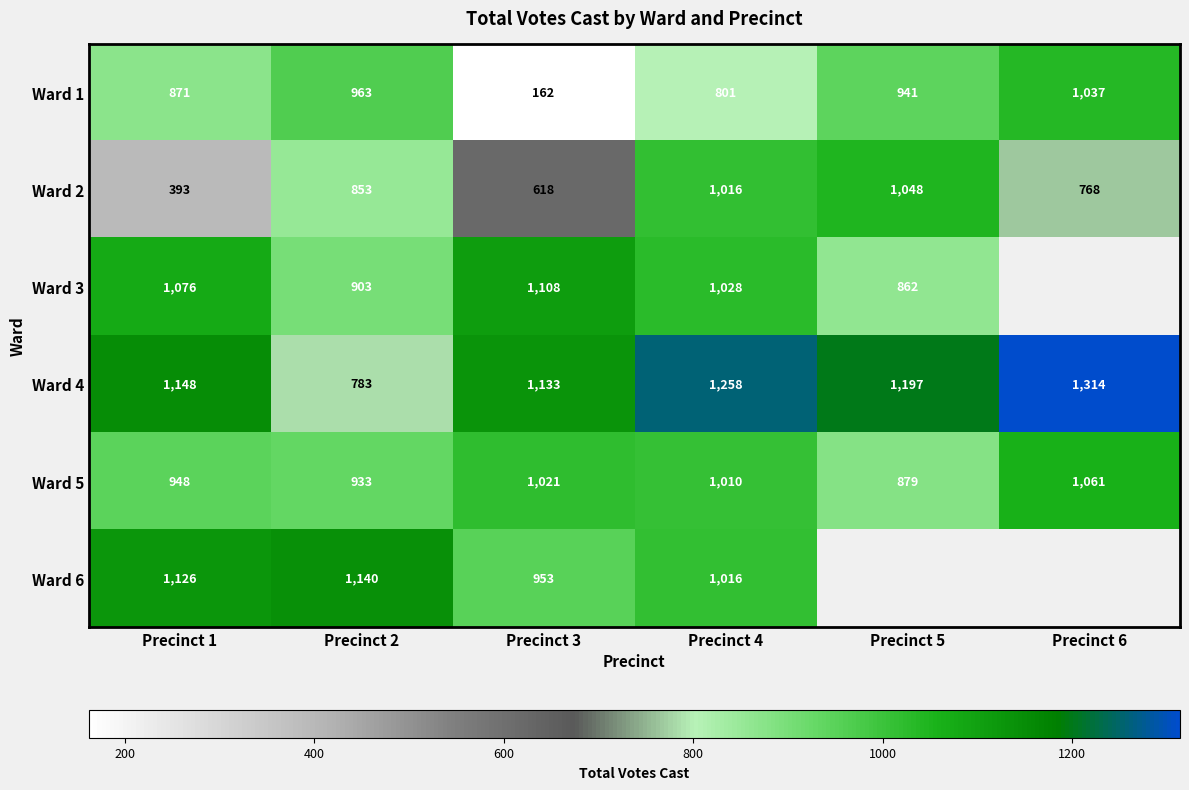

Which series changed the most between Precinct 3 and Precinct 4?

Ward 1